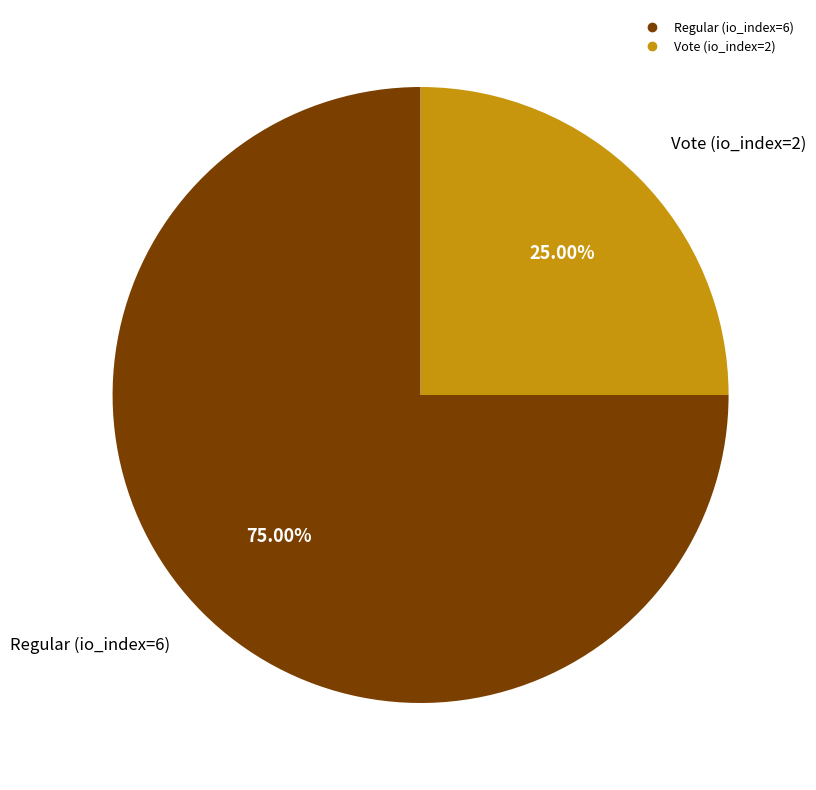

To the nearest percent, what is the difference between the largest and smallest slice percentages?

50%